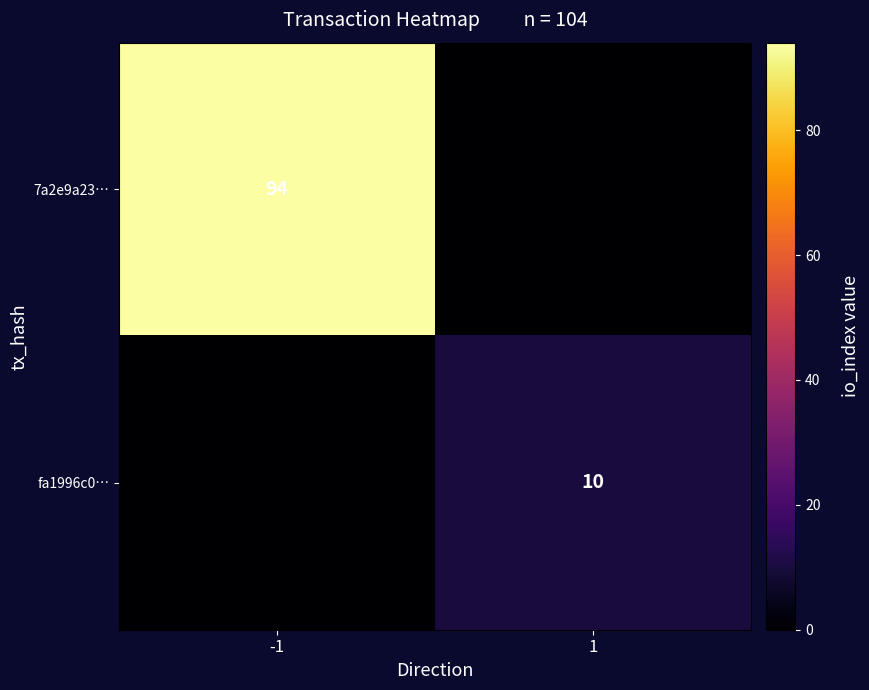

The 7a2e9a23… series shows 39 at -1. True or false?

False